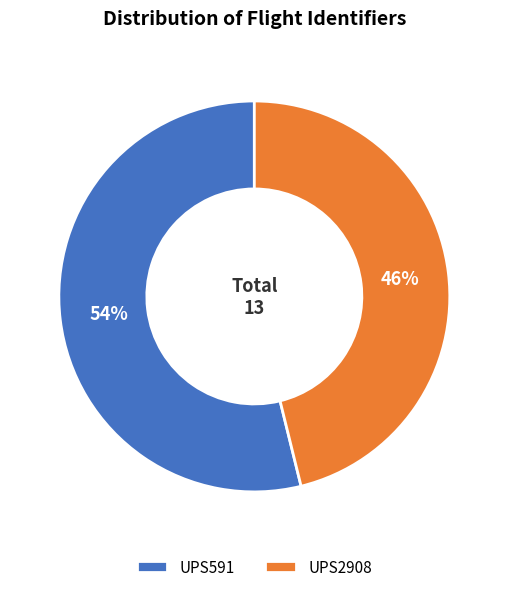

Approximately how many times larger is the value at UPS2908 compared to UPS591?

0.9